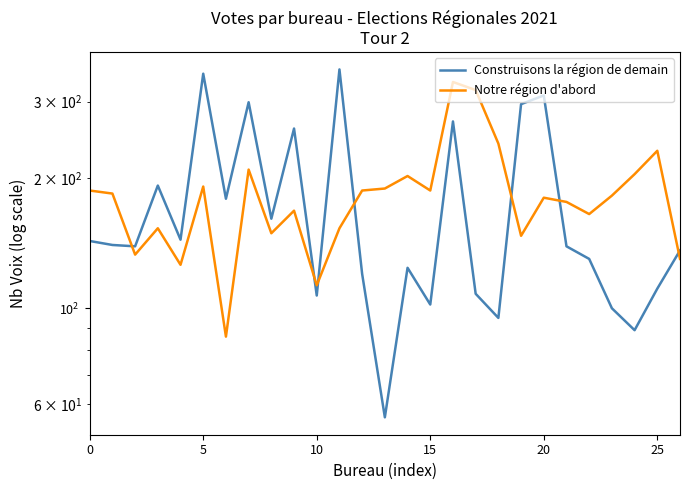

What is the minimum value shown in the chart?

56